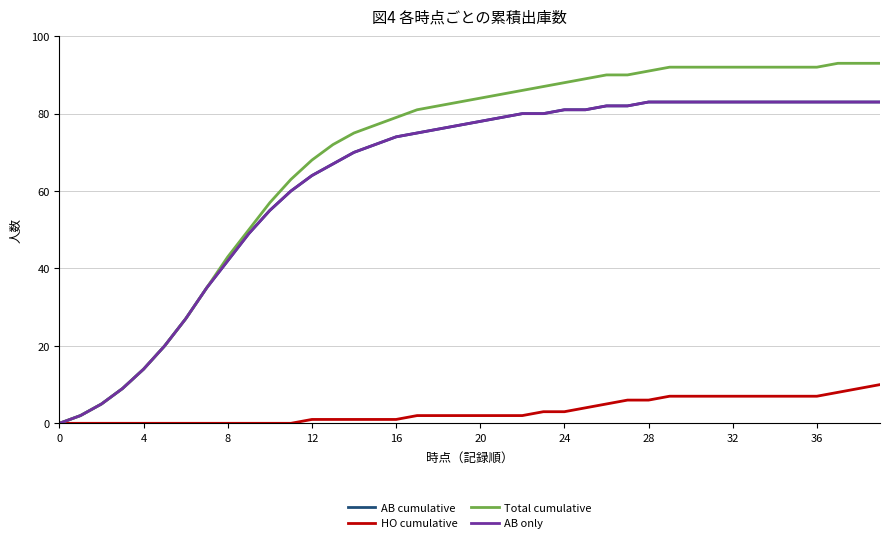

True or false: AB only and Total cumulative cross at least once.

False